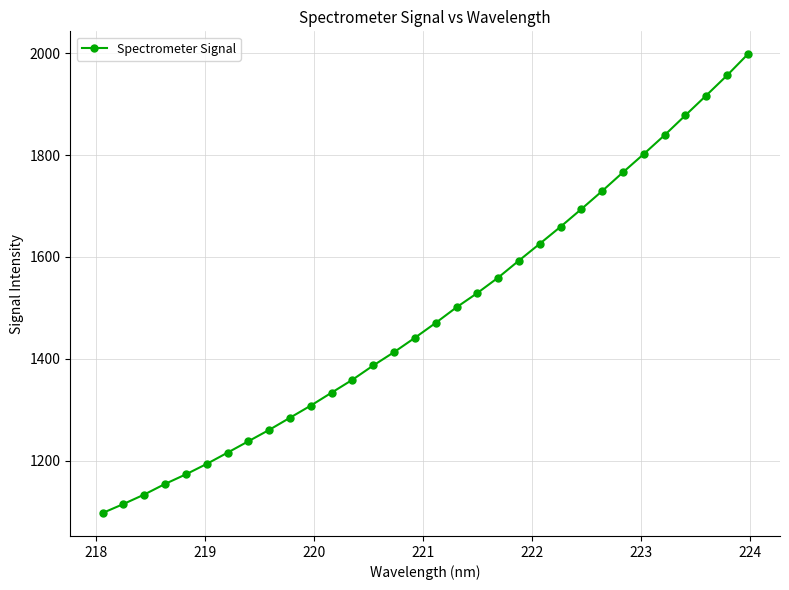

What is the value of the 8th point from the left?

1237.8